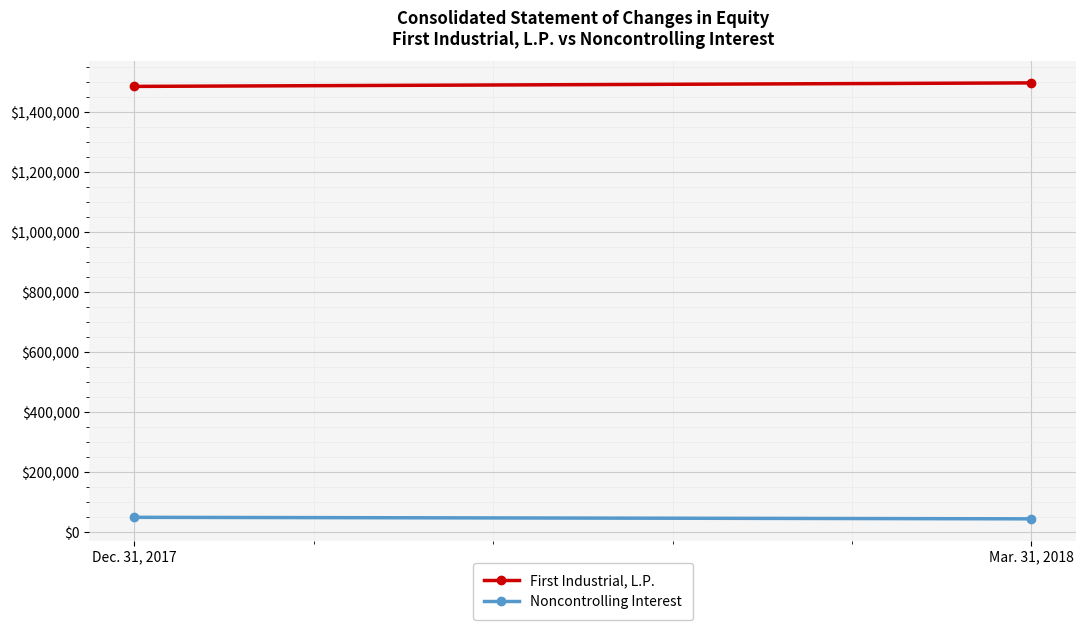

Between Dec. 31, 2017 and Mar. 31, 2018, which is larger?

Mar. 31, 2018